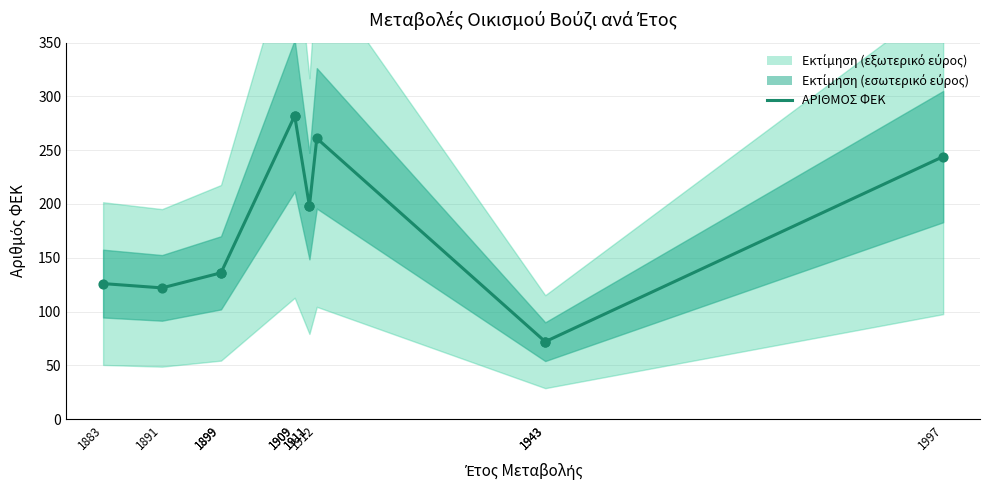

Approximately how many times larger is the value at 1899 compared to 1997?

0.6